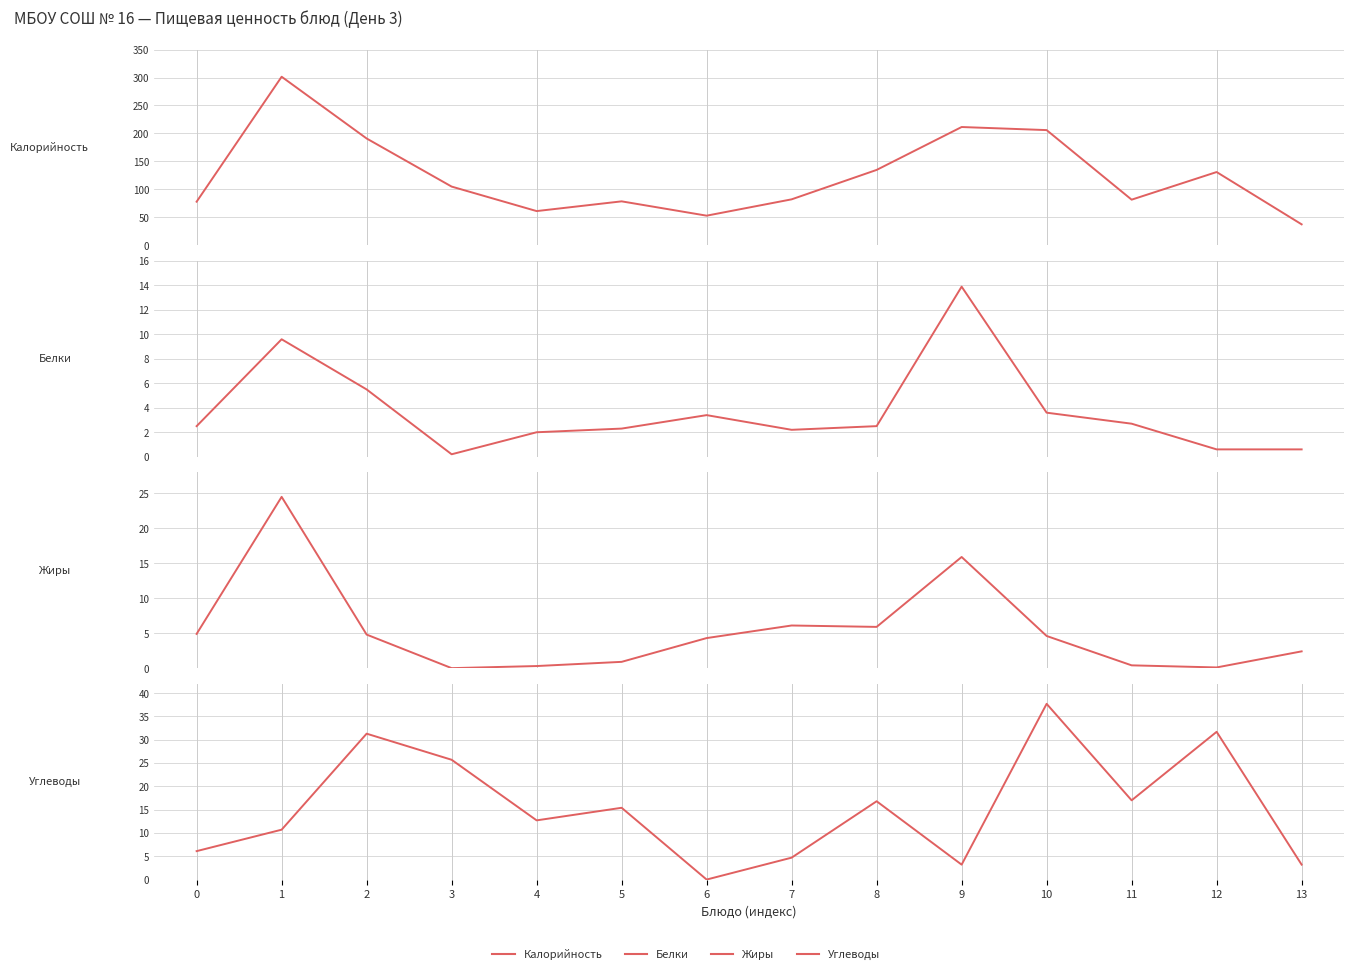

Which series has the largest total across all categories?

Калорийность